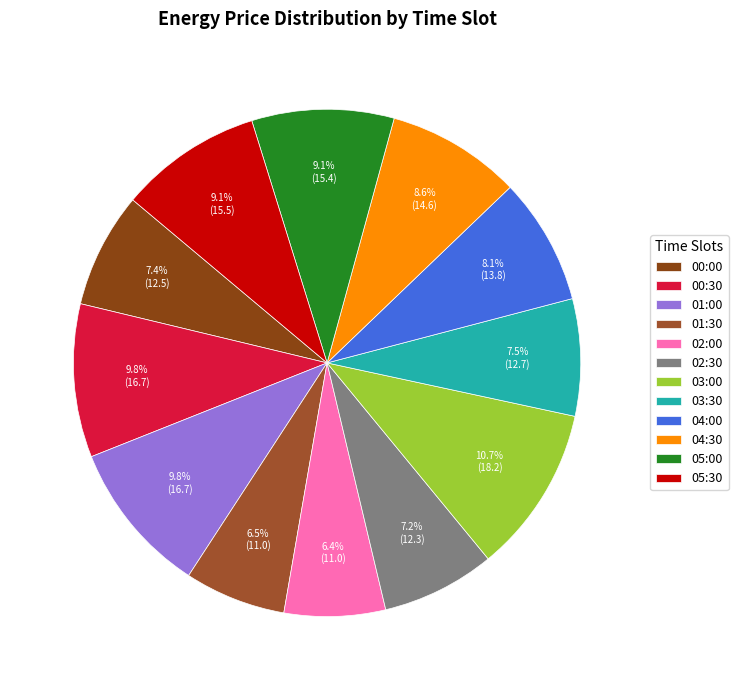

Which slice is the largest?

03:00